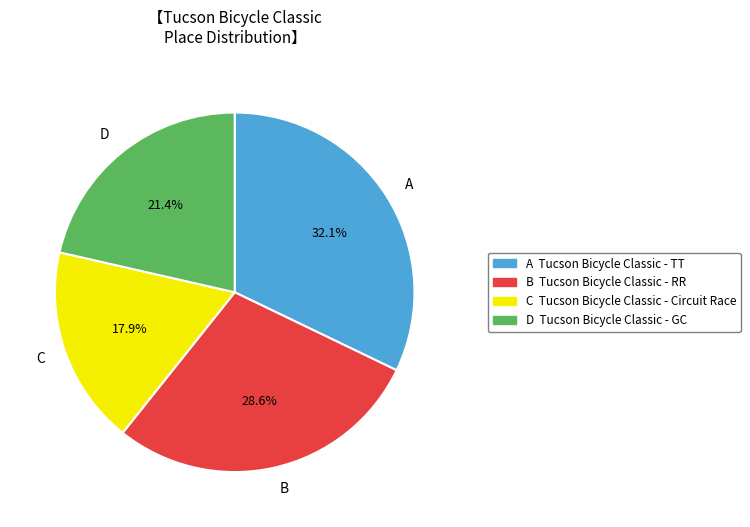

To the nearest percent, what is the average slice percentage?

25%